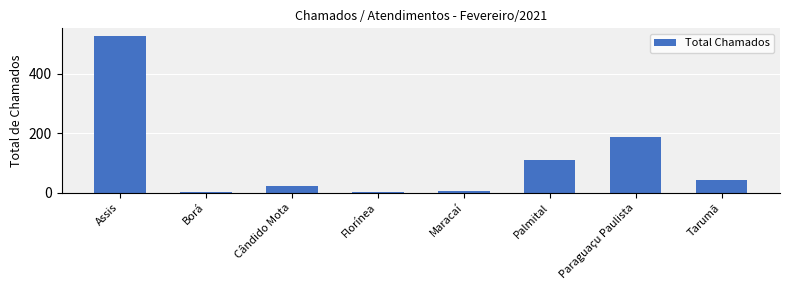

What is the difference between the values at Paraguaçu Paulista and Florínea?

187